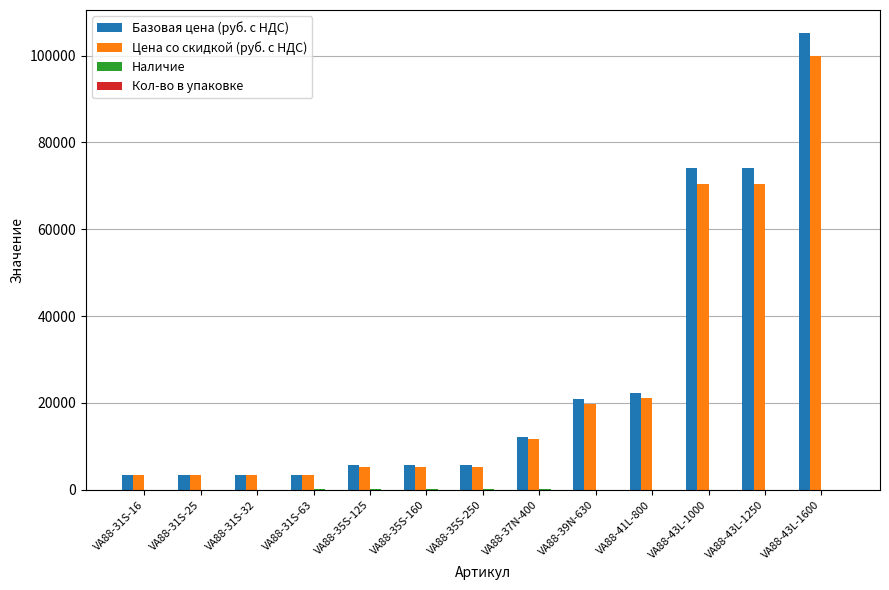

Which category has the highest value across all series?

VA88-43L-1600